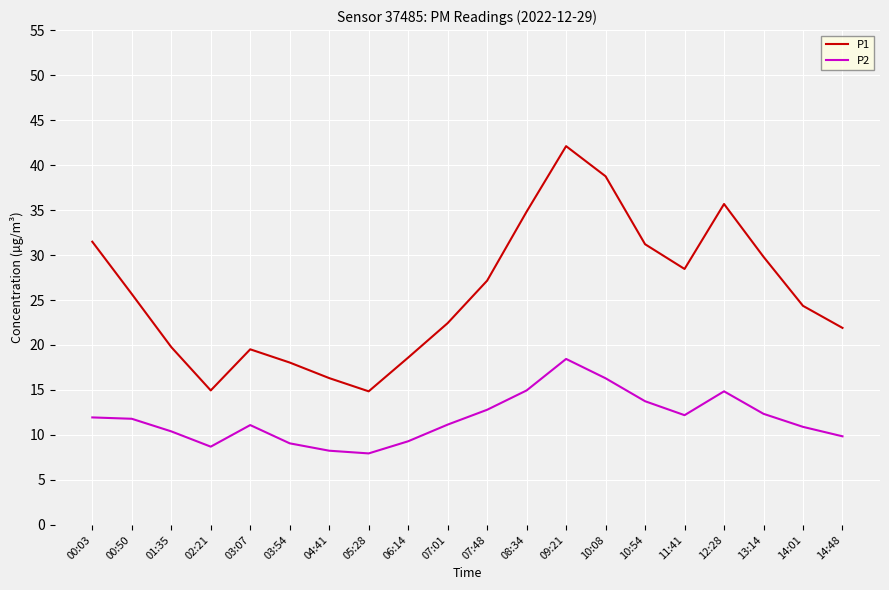

What position from the right is 00:50?

19